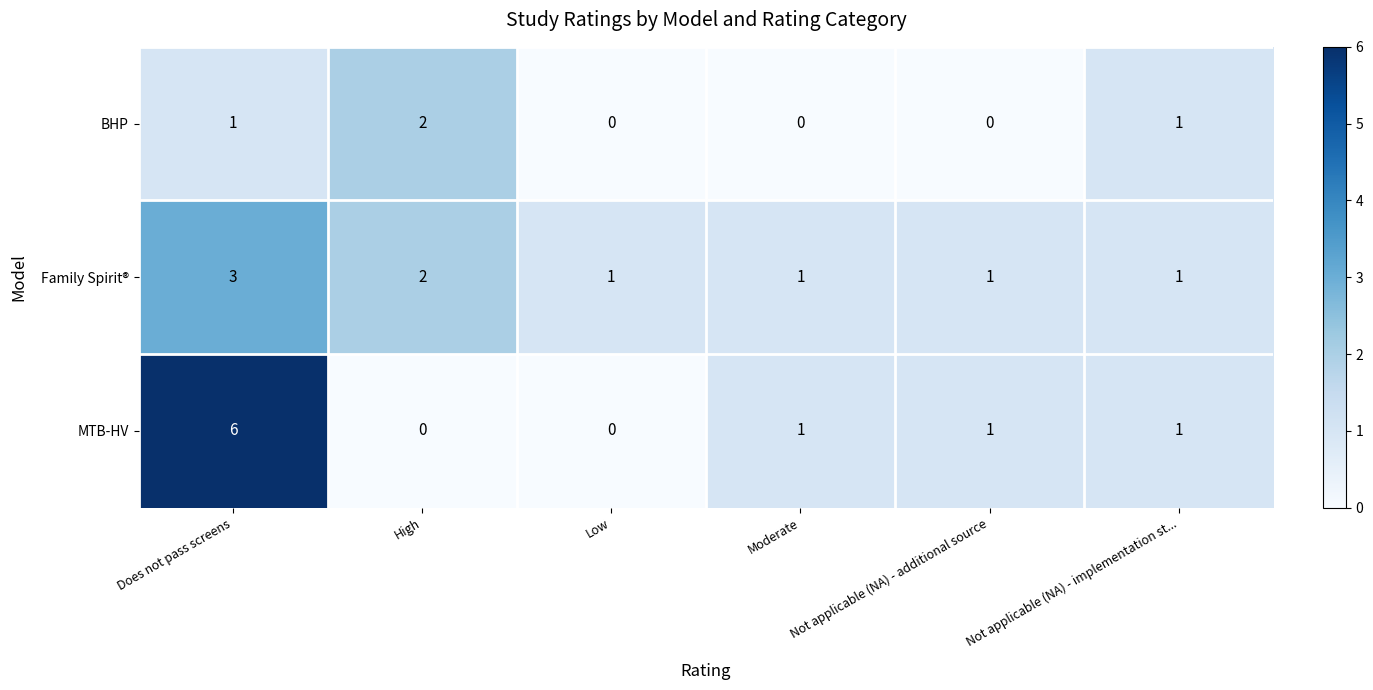

Where is Family Spirit® nearest to the value 2?

High